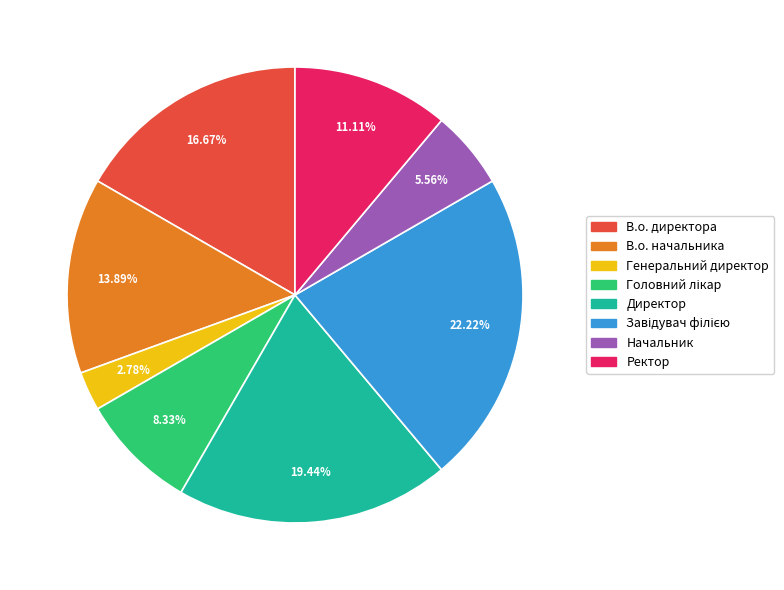

Does any single category account for the majority?

No